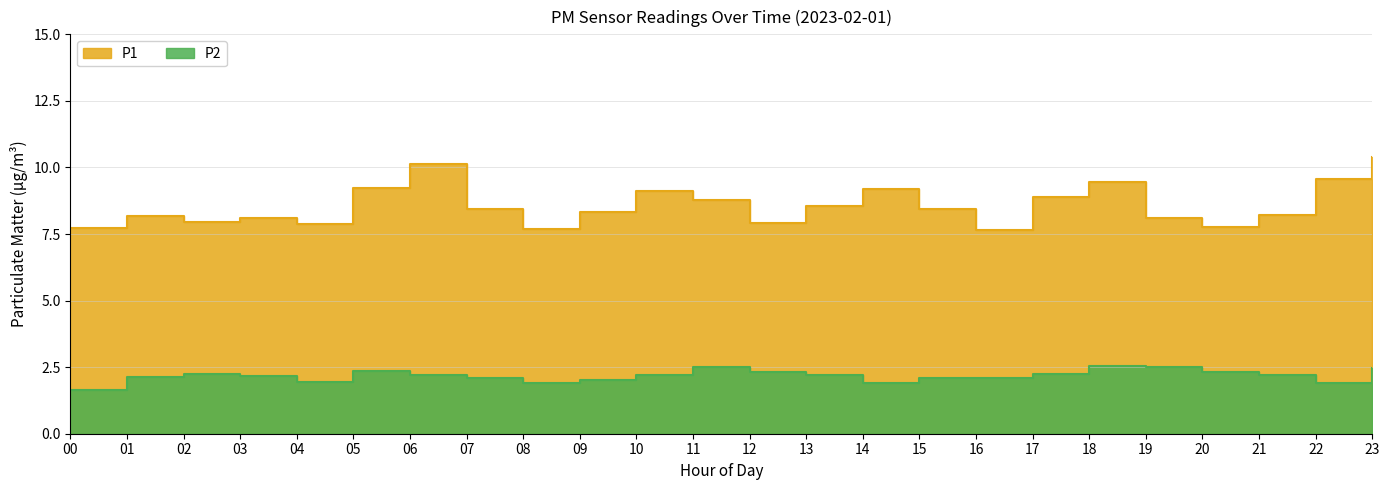

What is the difference between the second highest and second lowest values in the P1 series?

2.4